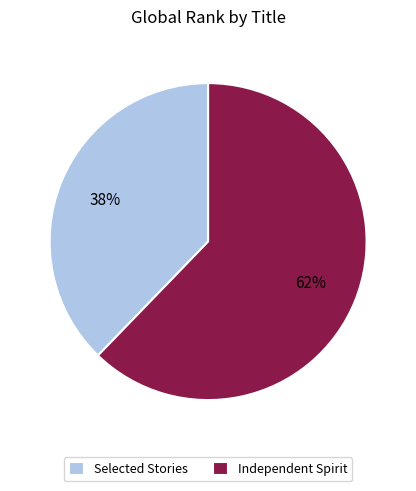

Rank the categories by value from lowest to highest.

Selected Stories, Independent Spirit